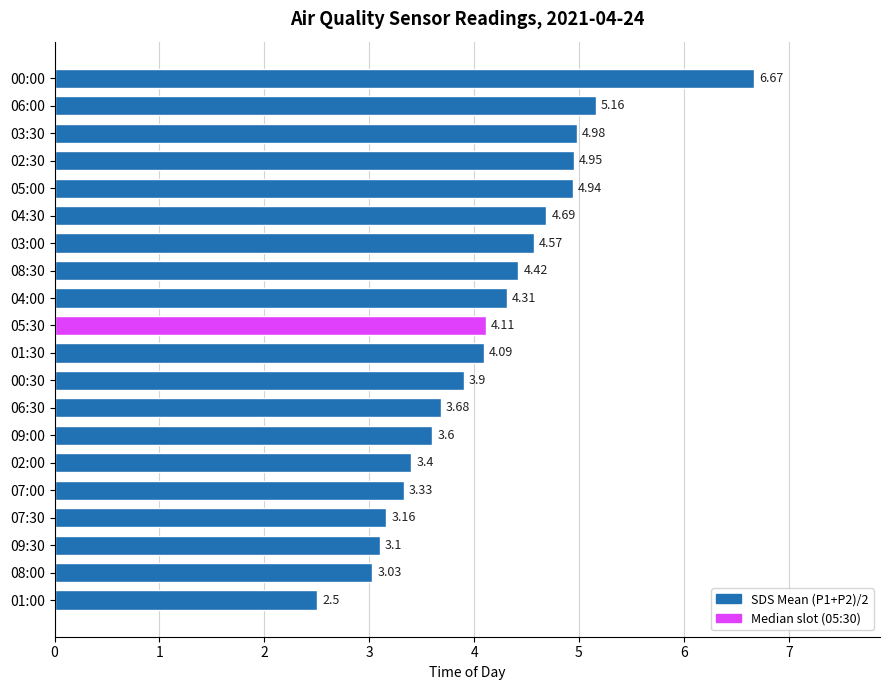

Which category has the highest value across all series?

00:00